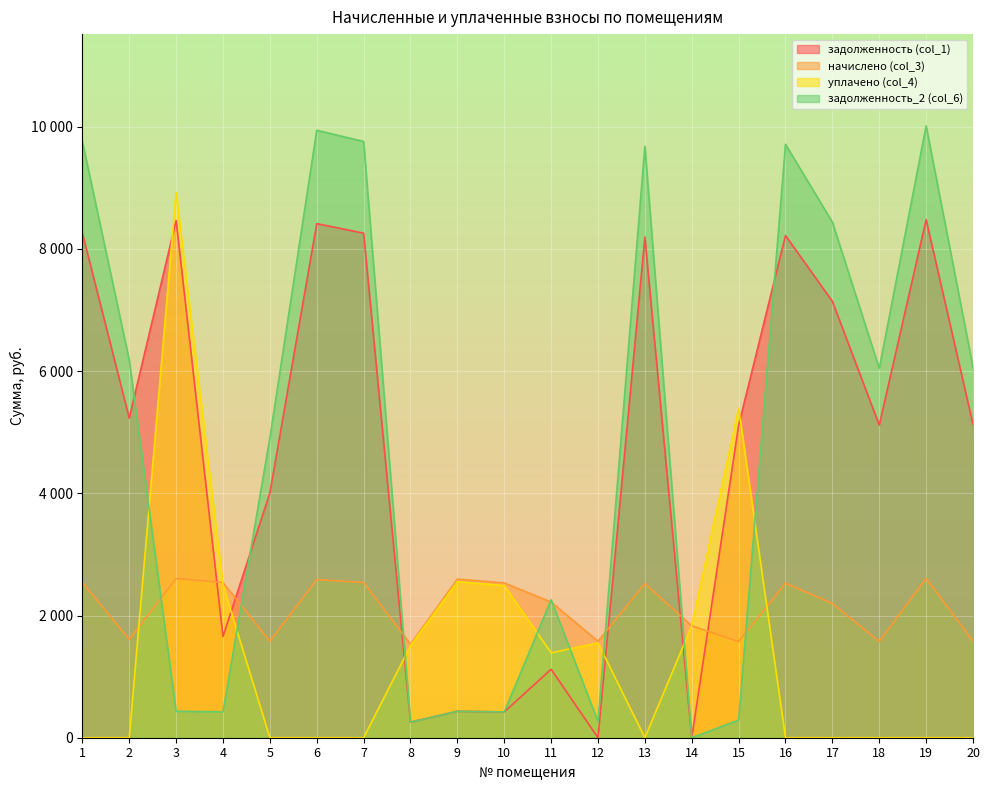

Which series changed the most between 18 and 20?

задолженность_2 (col_6)